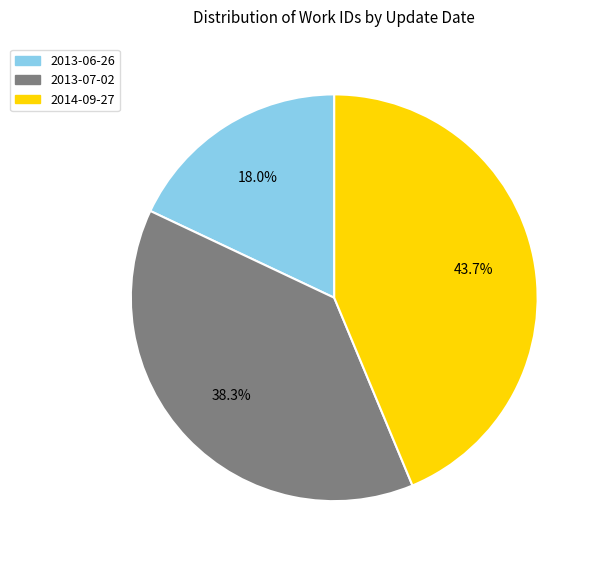

Is it true that 2013-07-02 is 24% of the pie?

False